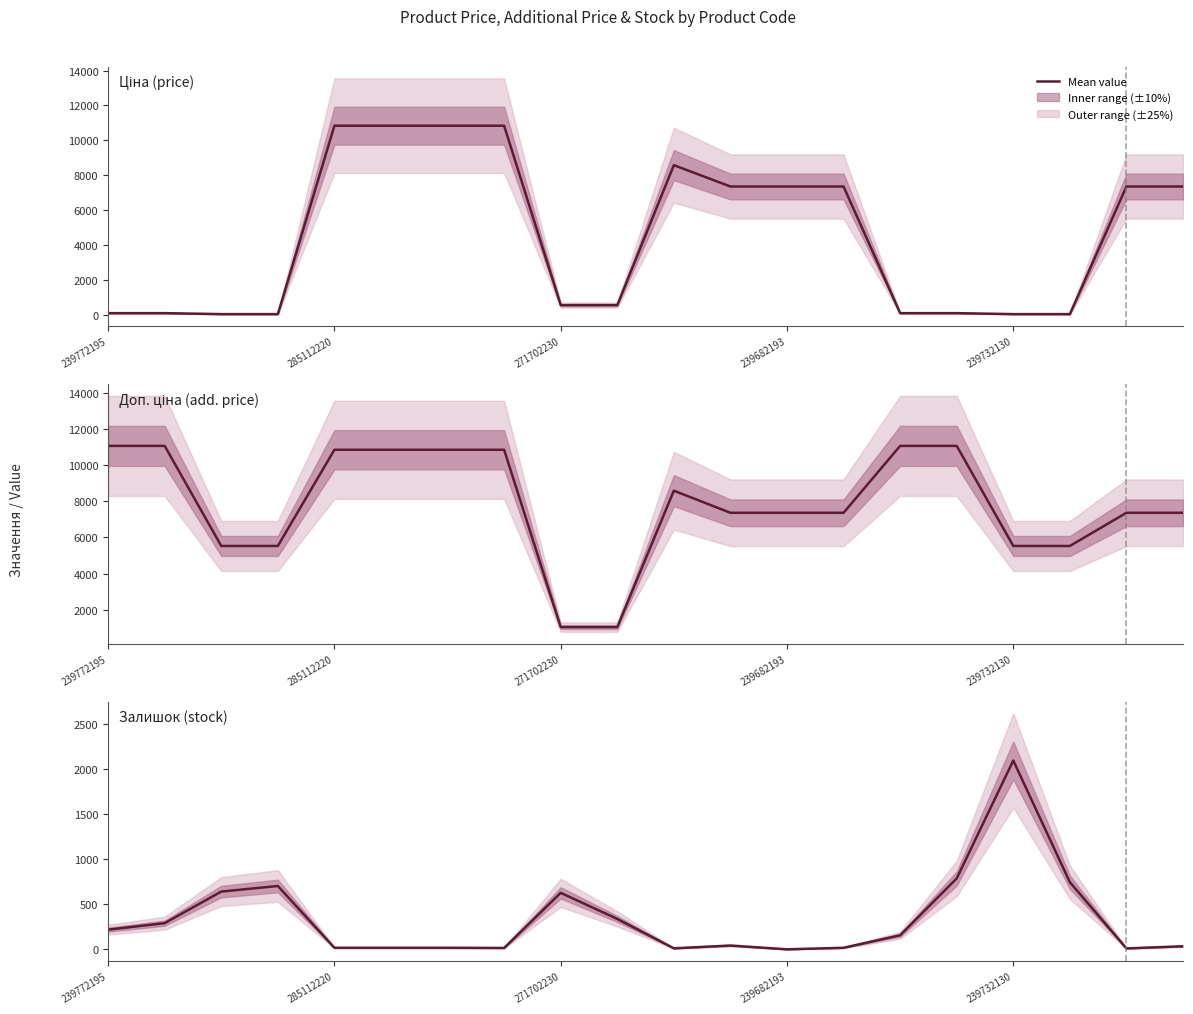

At which label is Ціна closest to 5447?

11